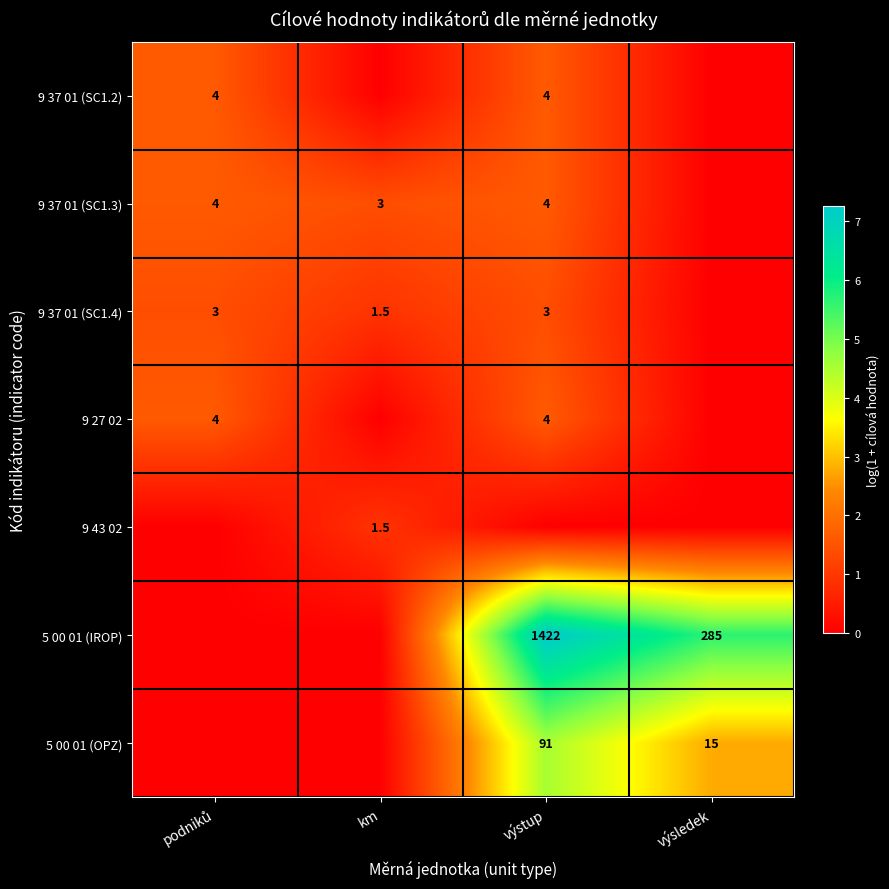

What is the greatest value displayed?

7.3